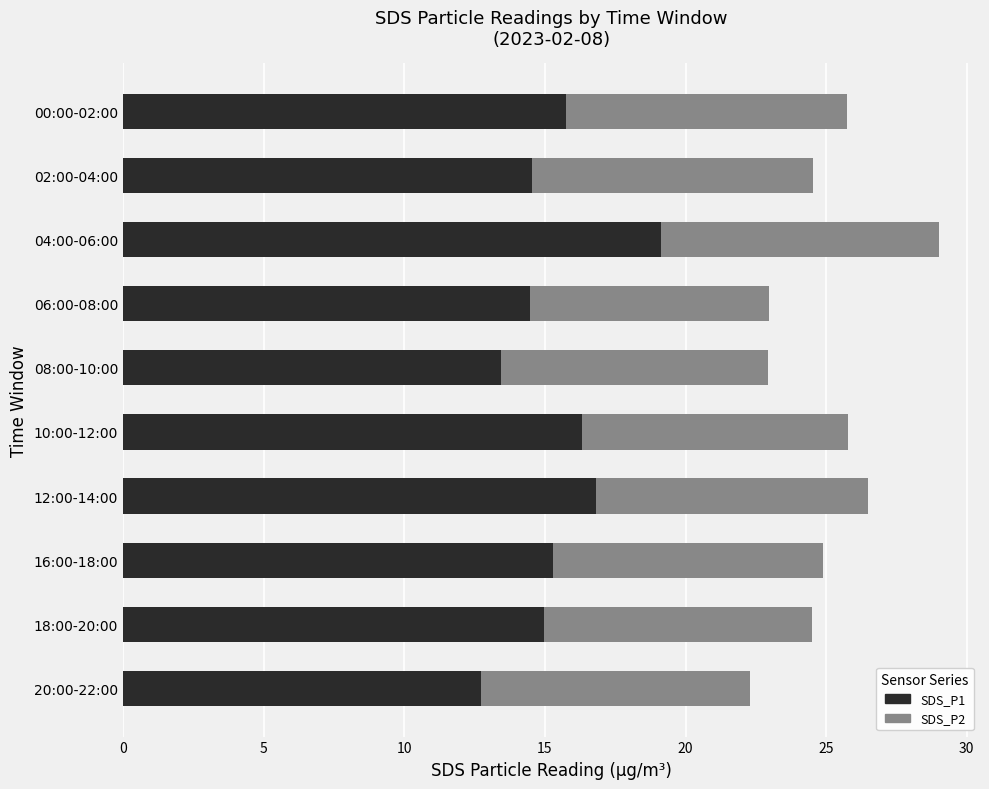

What is the difference between the maximum and second lowest values in the SDS_P1 series?

5.7